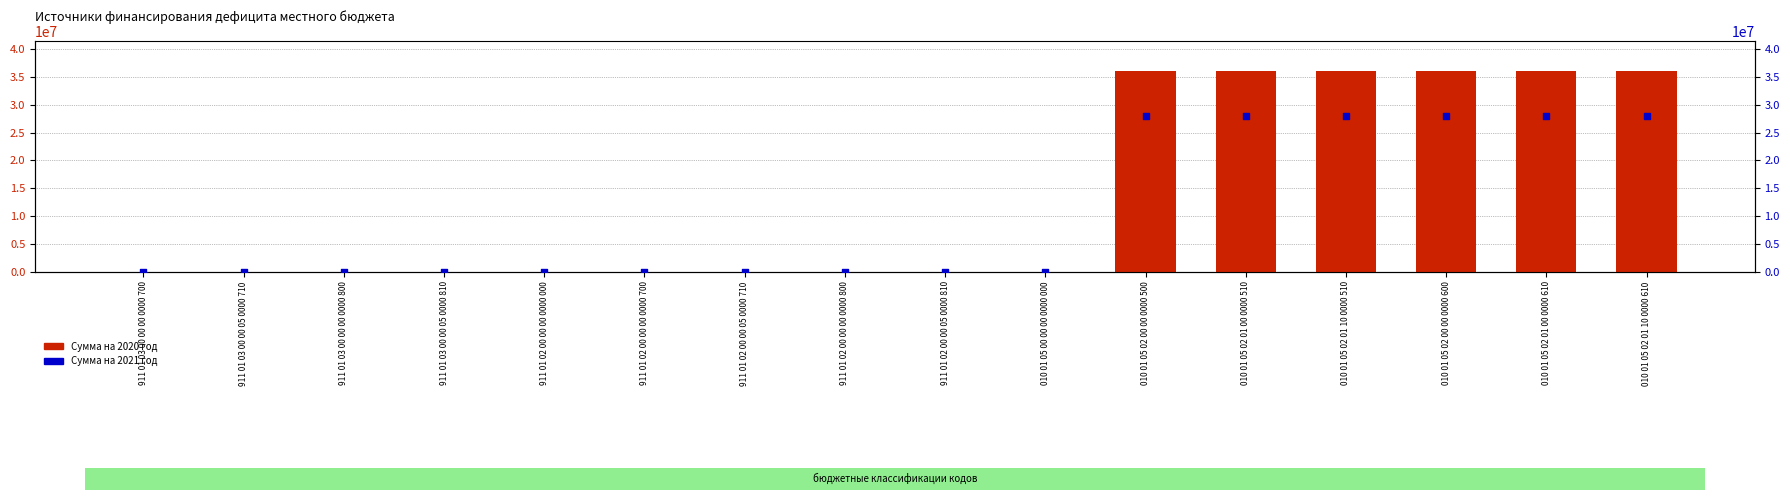

At how many categories does at least one series exceed 13234065?

6